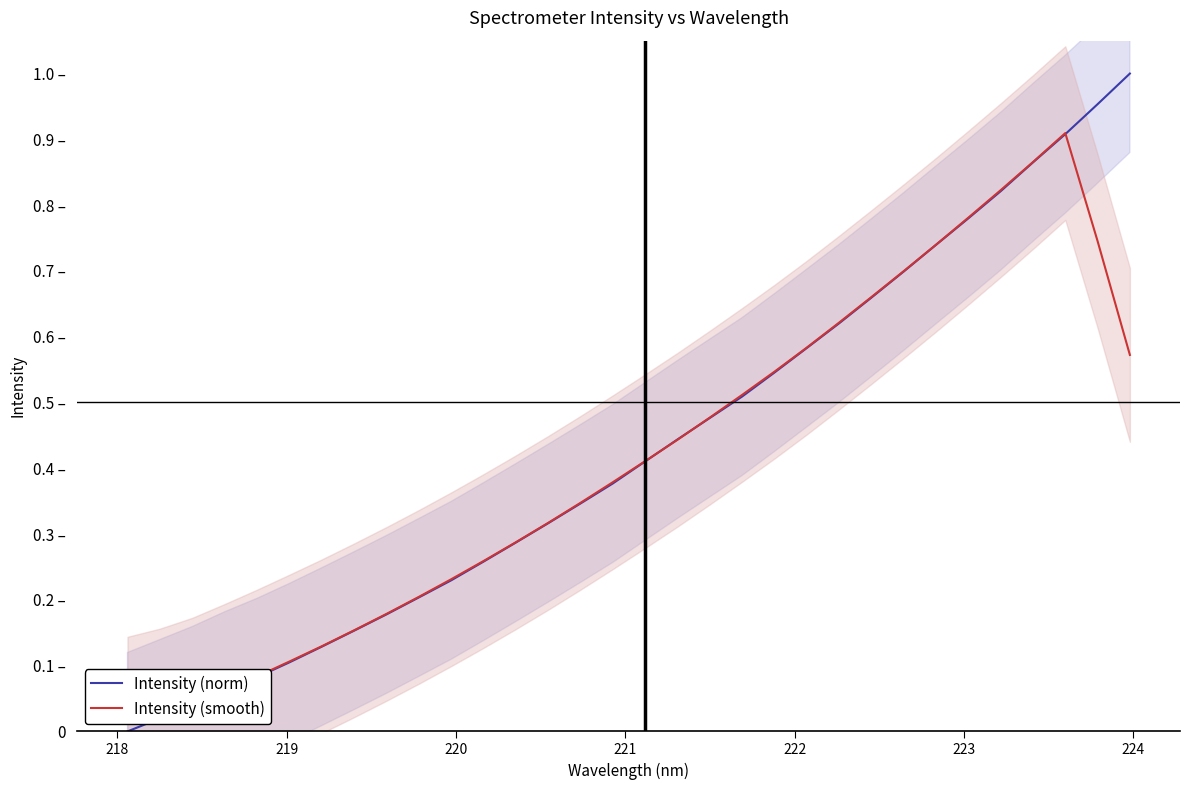

What is the highest value of the Intensity (norm) series?

1.0